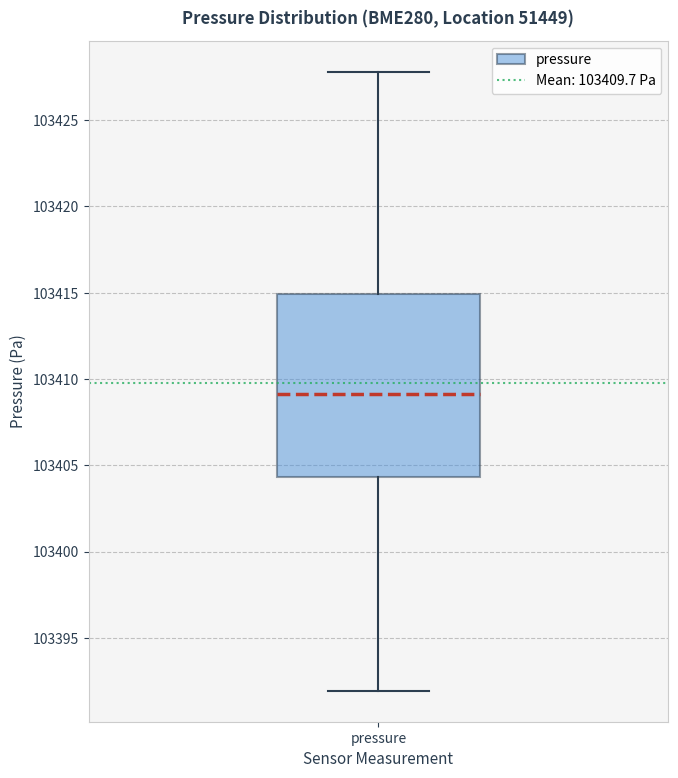

Transcribe this box plot: give where the median line is, the range the box spans, and where the two whiskers end, as read against the y-axis. The values are not printed on the chart, so give them approximately, as read against the axis.

median 103409.0, box 103404.5 to 103415.0, whiskers 103392.0 to 103428.0